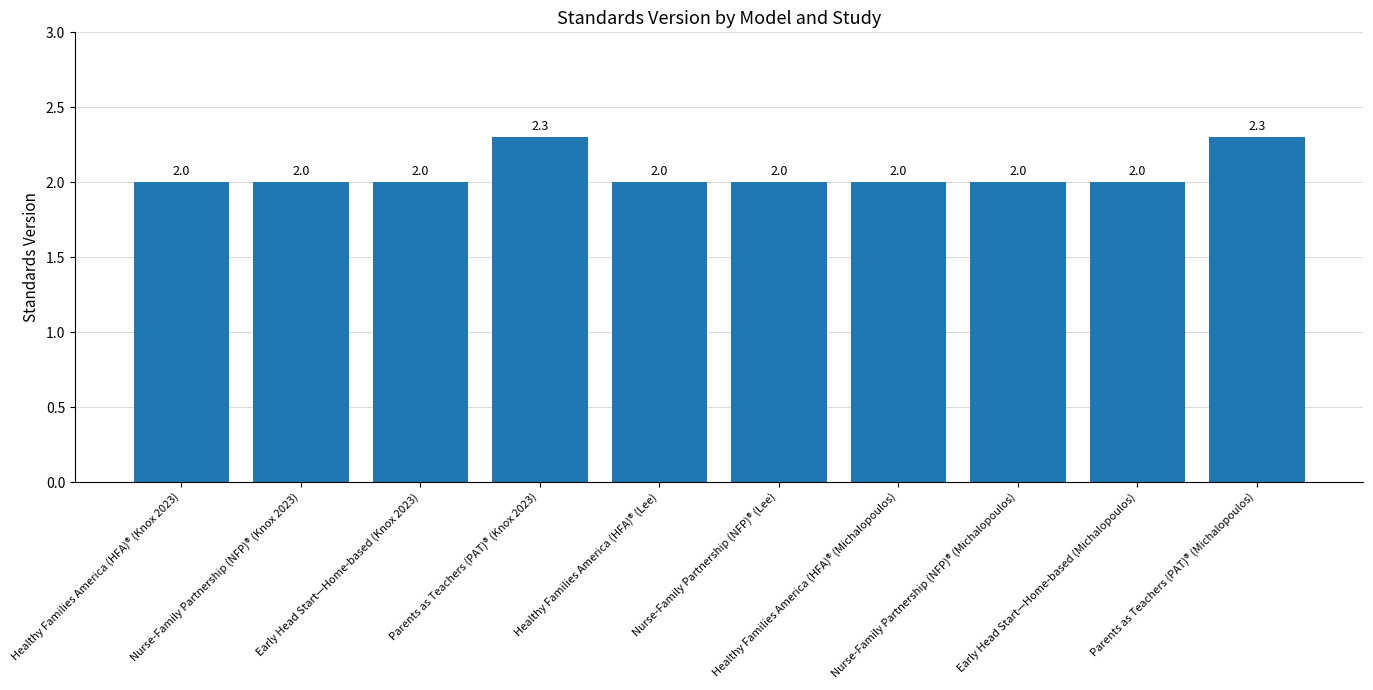

What is the difference between the maximum and minimum values?

0.3